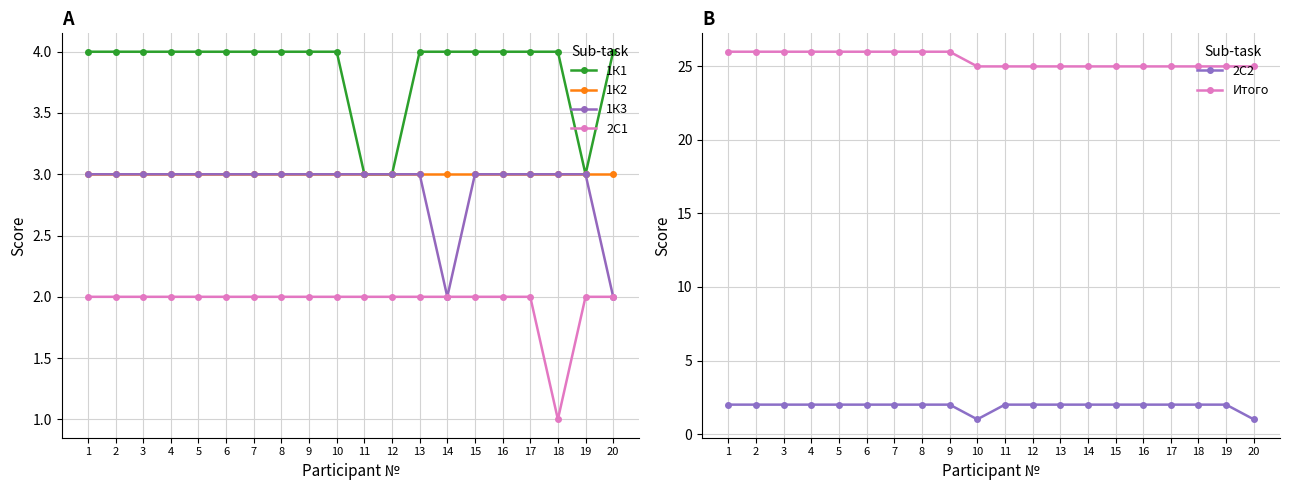

How many categories are shown in the chart?

20